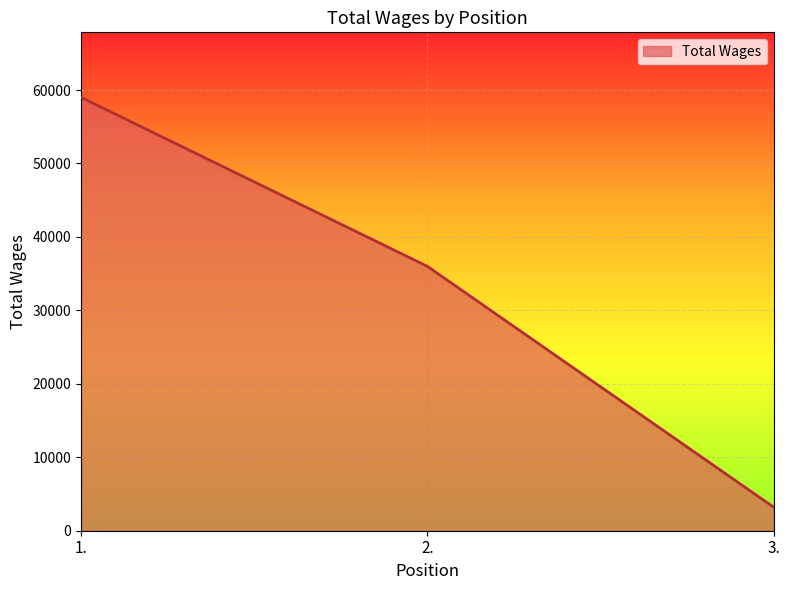

What is the difference between the values at 1. and 2.?

23004